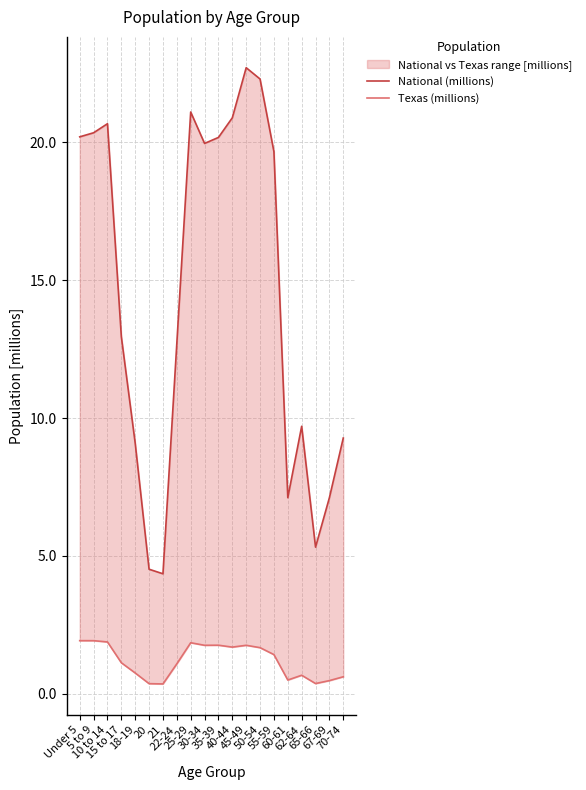

True or false: Texas (millions) and National (millions) cross at least once.

False